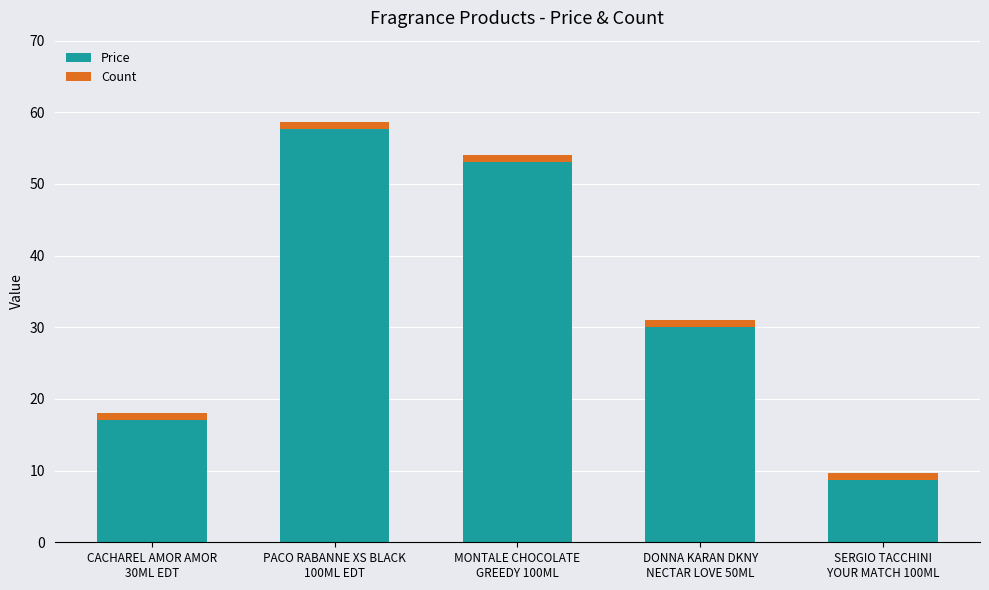

What is the minimum value for Price?

8.7